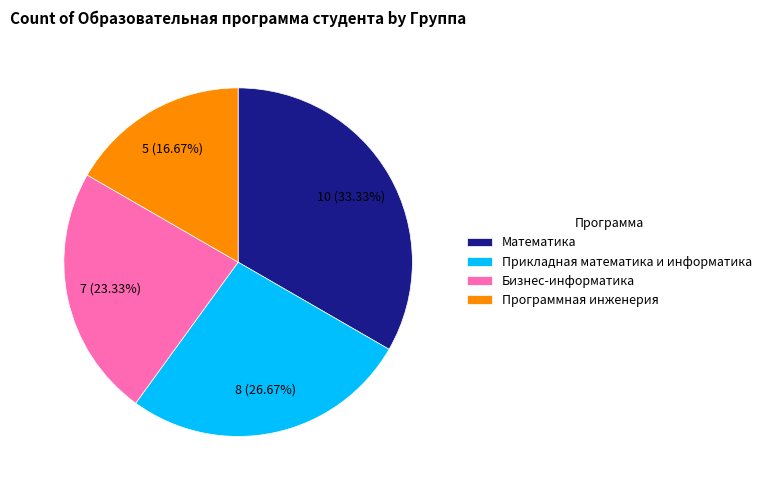

What percentage do Программная инженерия and Математика together represent?

50.0%